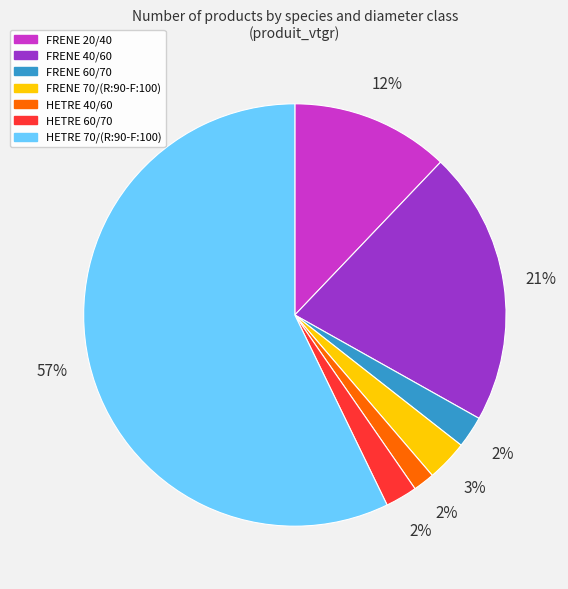

To the nearest percent, what is the difference between the largest and smallest slice percentages?

56%